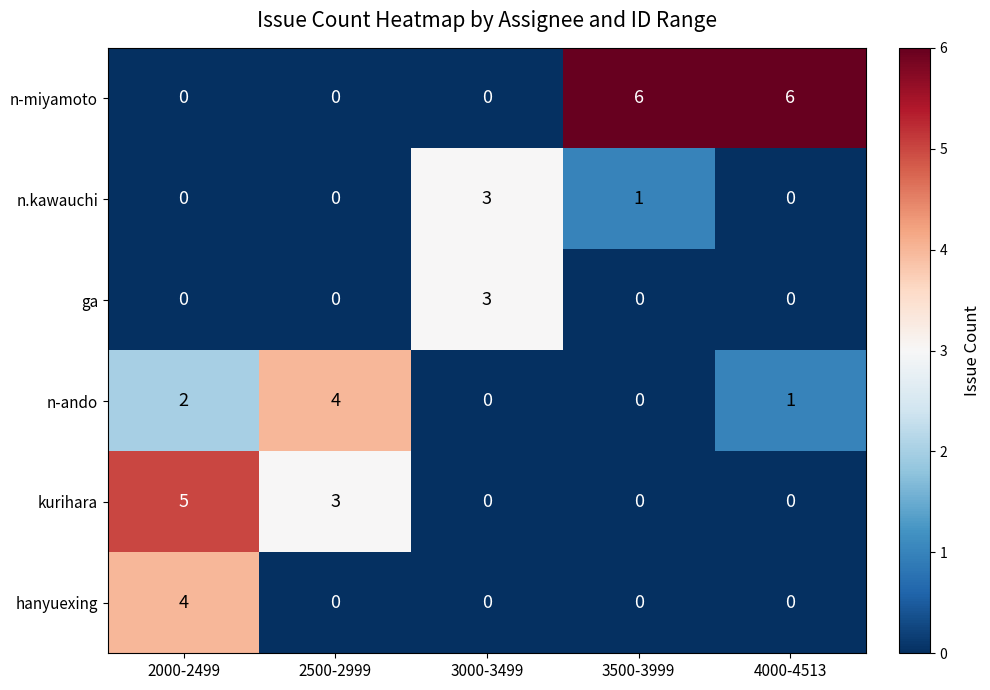

Reading left to right, list all the values displayed in this chart.

n-miyamoto: 2000-2499=0	2500-2999=0	3000-3499=0	3500-3999=6	4000-4513=6
n.kawauchi: 2000-2499=0	2500-2999=0	3000-3499=3	3500-3999=1	4000-4513=0
ga: 2000-2499=0	2500-2999=0	3000-3499=3	3500-3999=0	4000-4513=0
n-ando: 2000-2499=2	2500-2999=4	3000-3499=0	3500-3999=0	4000-4513=1
kurihara: 2000-2499=5	2500-2999=3	3000-3499=0	3500-3999=0	4000-4513=0
hanyuexing: 2000-2499=4	2500-2999=0	3000-3499=0	3500-3999=0	4000-4513=0